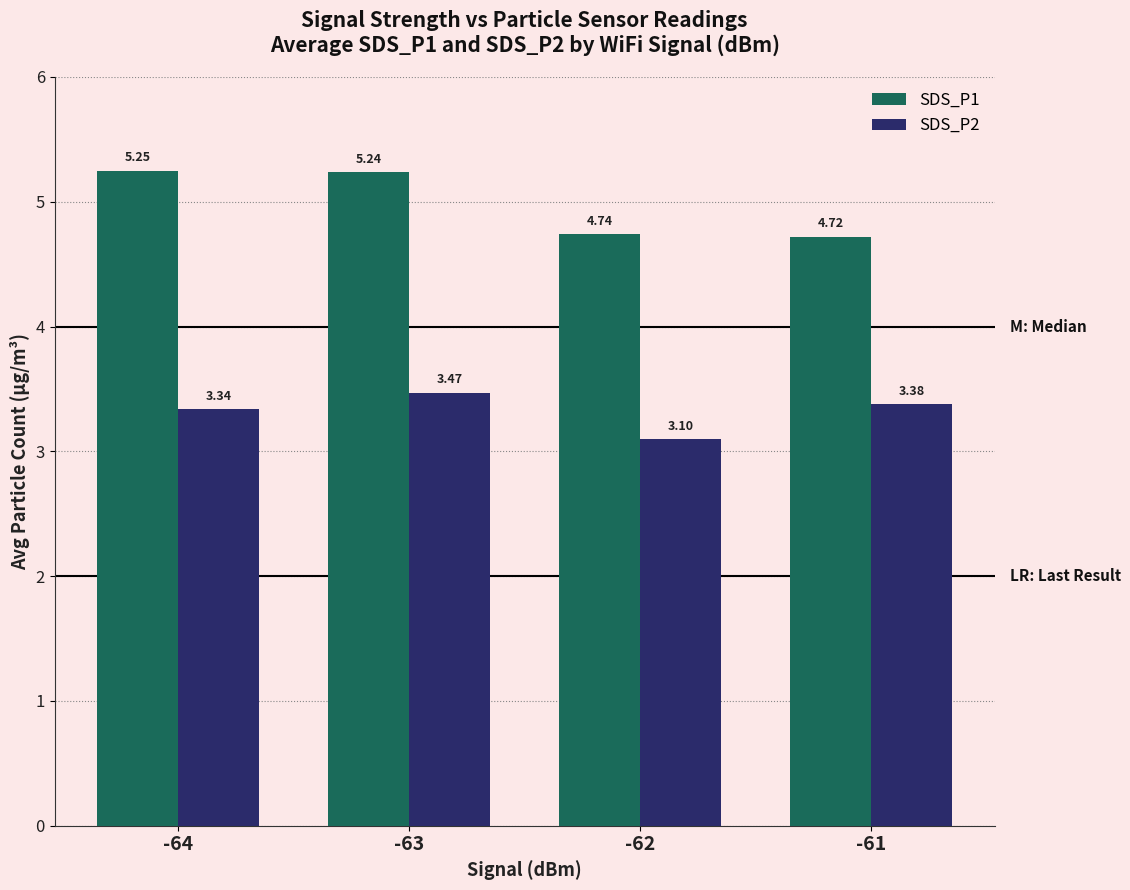

What is the average value of the SDS_P1 series?

5.0